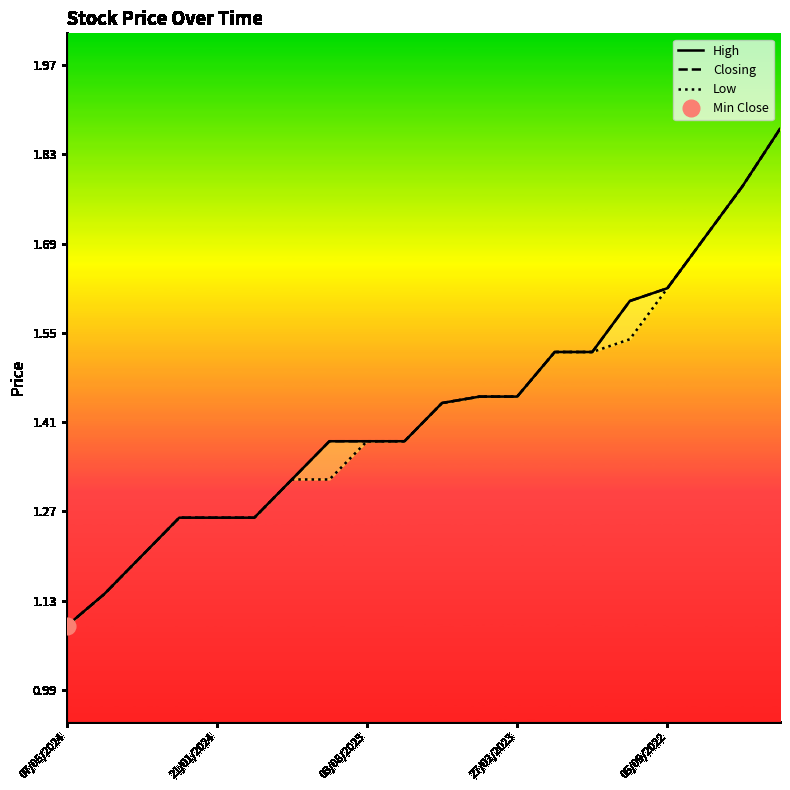

Does the chart display data point markers on the line(s)?

No